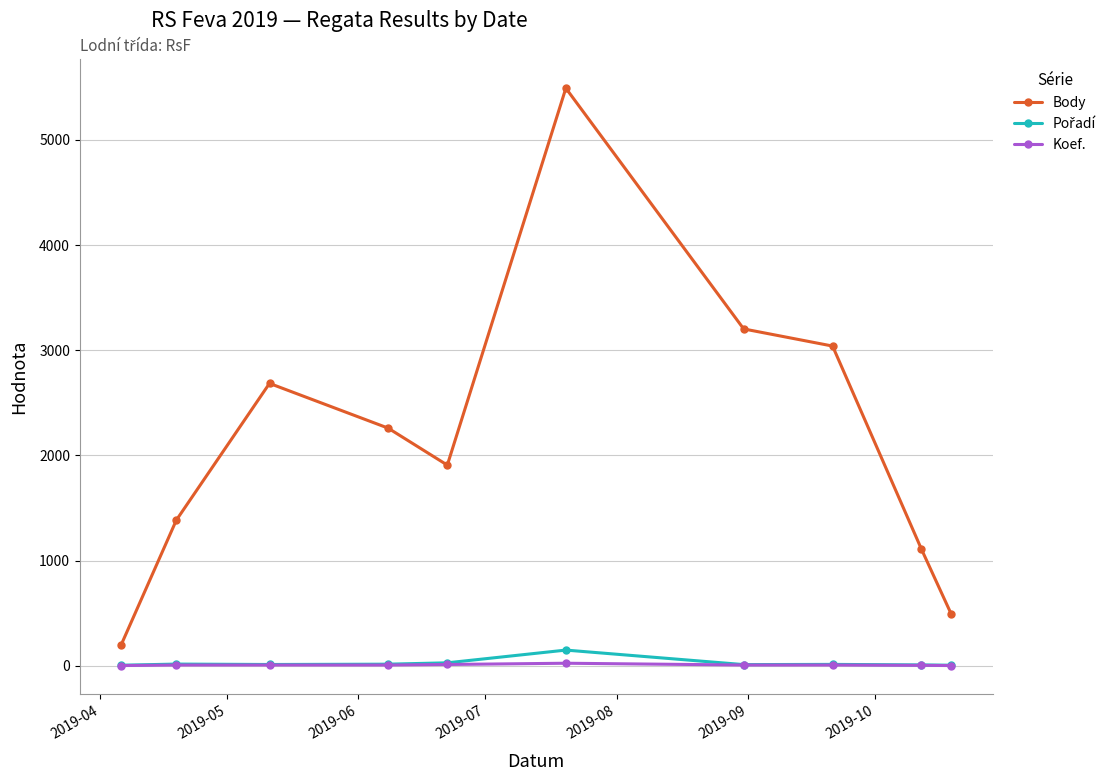

How many interior local valleys does the Body series have?

1